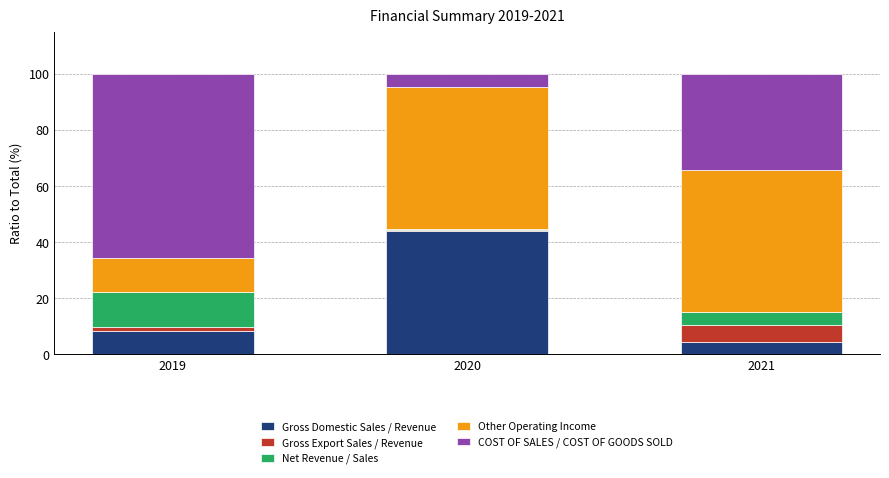

How many bars are there in total?

3